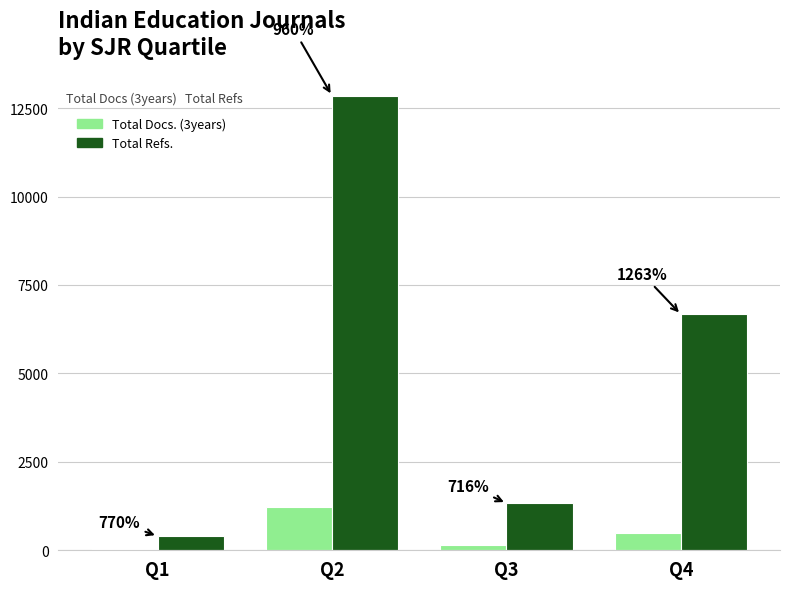

Does the chart contain stacked bars?

No